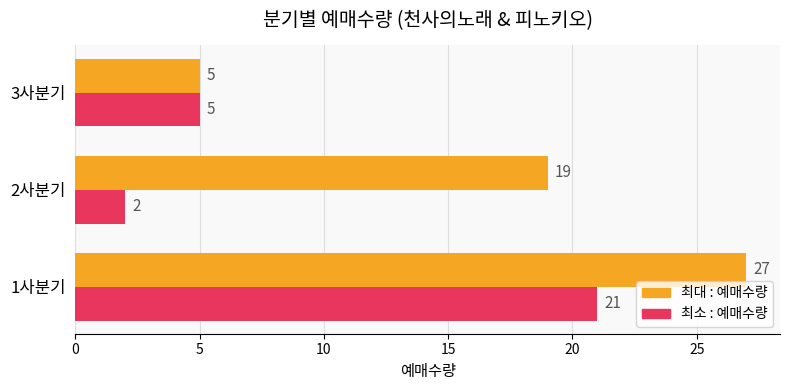

Is the value of 최소 : 예매수량 at 1사분기 greater than the value of 최대 : 예매수량 at 3사분기?

Yes